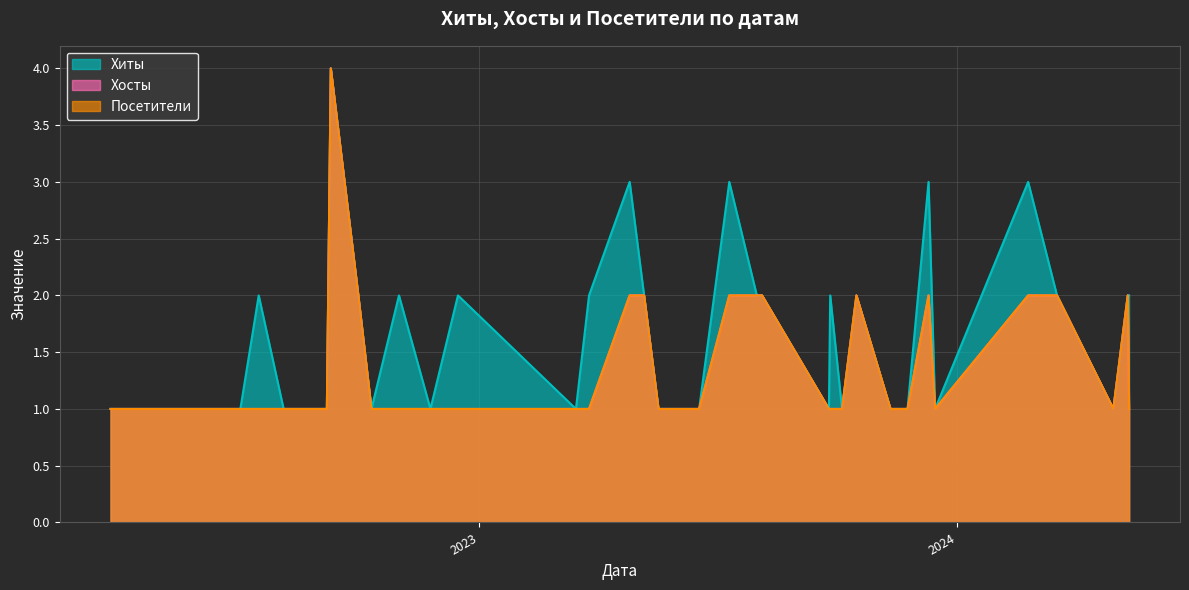

What is the difference between the maximum and second lowest values in the Хиты series?

3